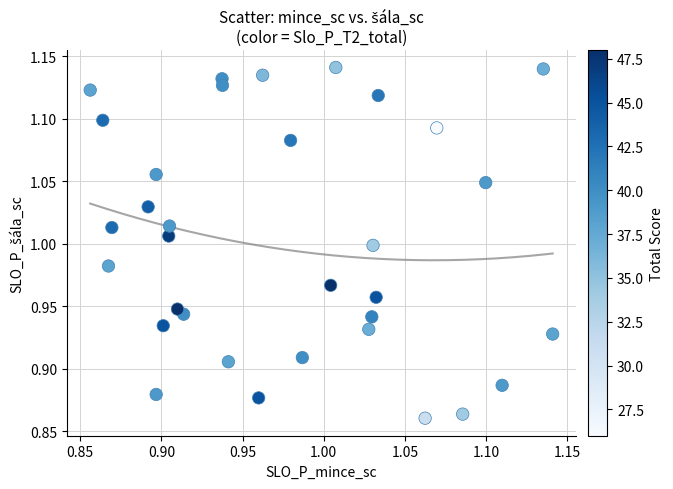

What is the range of Y values (max minus min)?

0.3